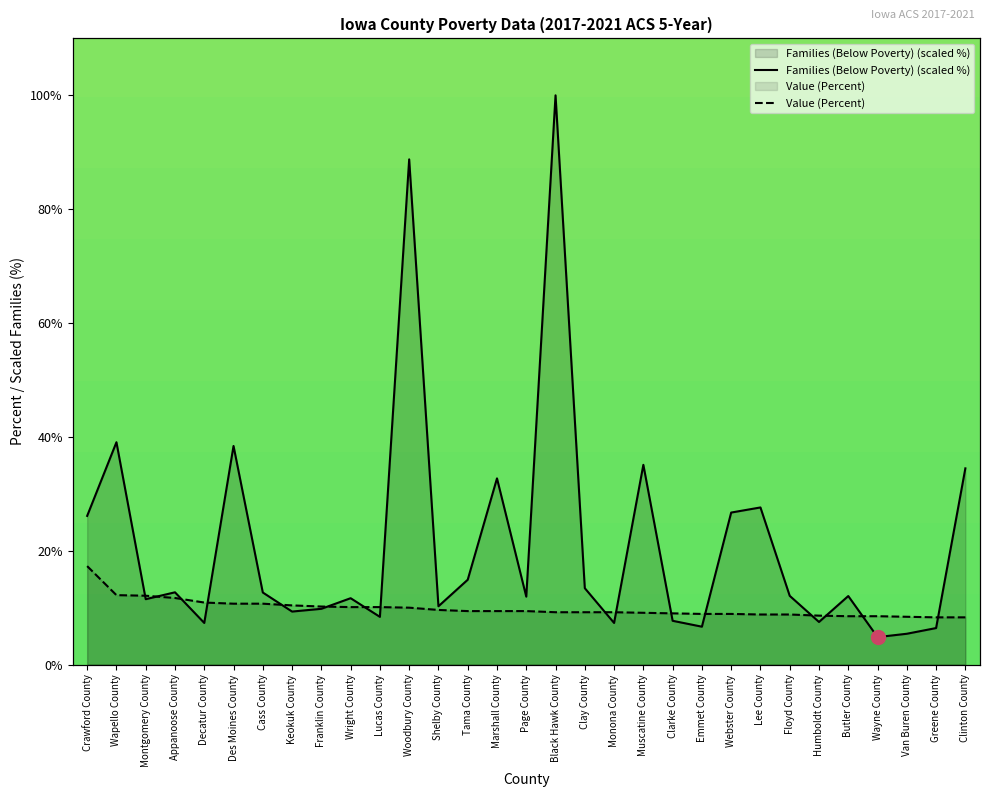

List the labels in order of Families (Below Poverty) value, smallest first.

Wayne County, Van Buren County, Greene County, Emmet County, Decatur County, Monona County, Humboldt County, Clarke County, Lucas County, Keokuk County, Franklin County, Shelby County, Montgomery County, Wright County, Page County, Butler County, Floyd County, Cass County, Appanoose County, Clay County, Tama County, Crawford County, Webster County, Lee County, Marshall County, Clinton County, Muscatine County, Des Moines County, Wapello County, Woodbury County, Black Hawk County